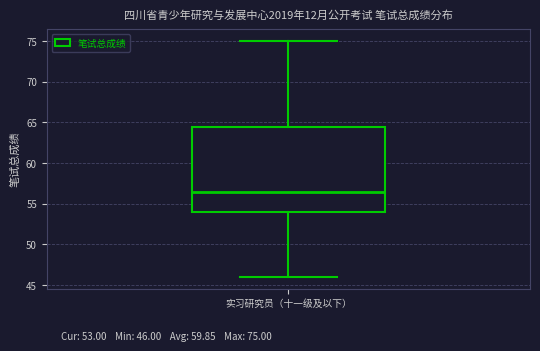

Read this box plot against the y-axis: the position of the median line, the range covered by the box, and the ends of both whiskers. The values are not printed on the chart, so give them approximately, as read against the axis.

median 56.5, box 54.0 to 64.5, whiskers 46.0 to 75.0